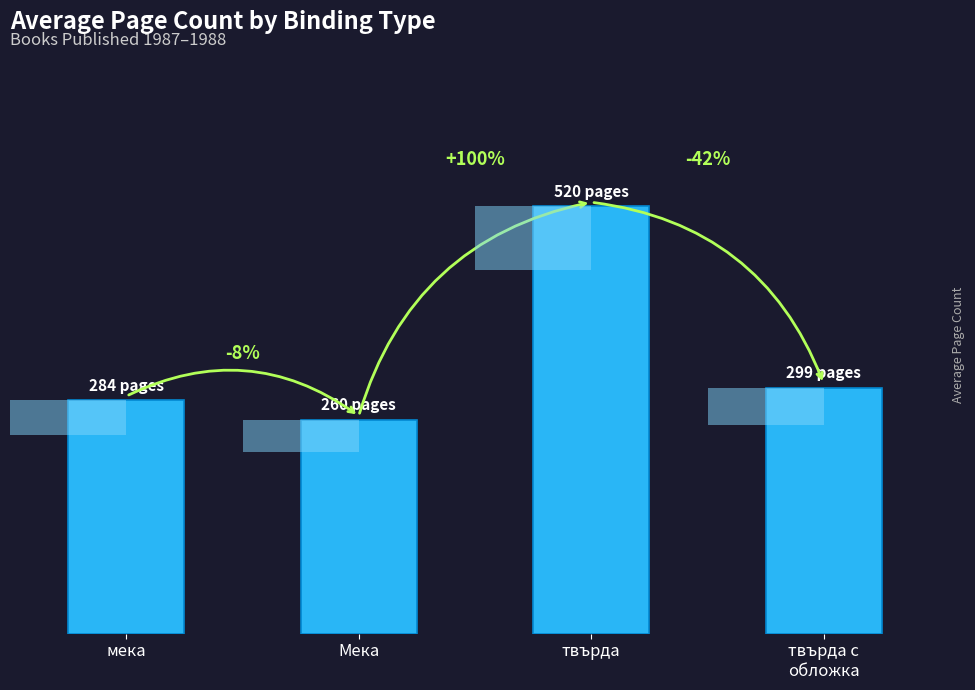

What is the sum of the values at Мека and твърда?

780